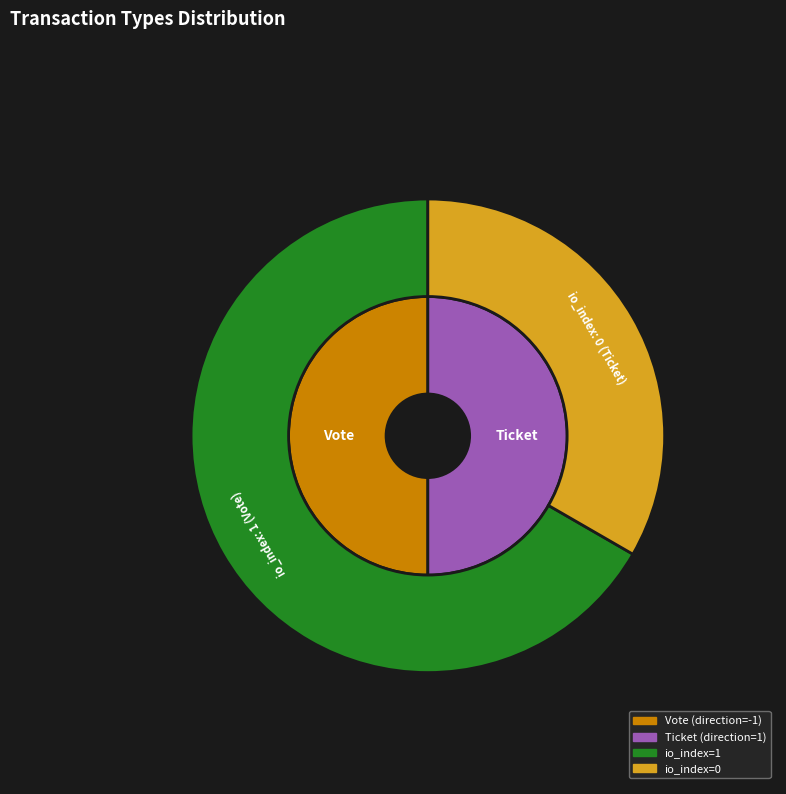

Rank the categories by value from lowest to highest.

Ticket, Vote